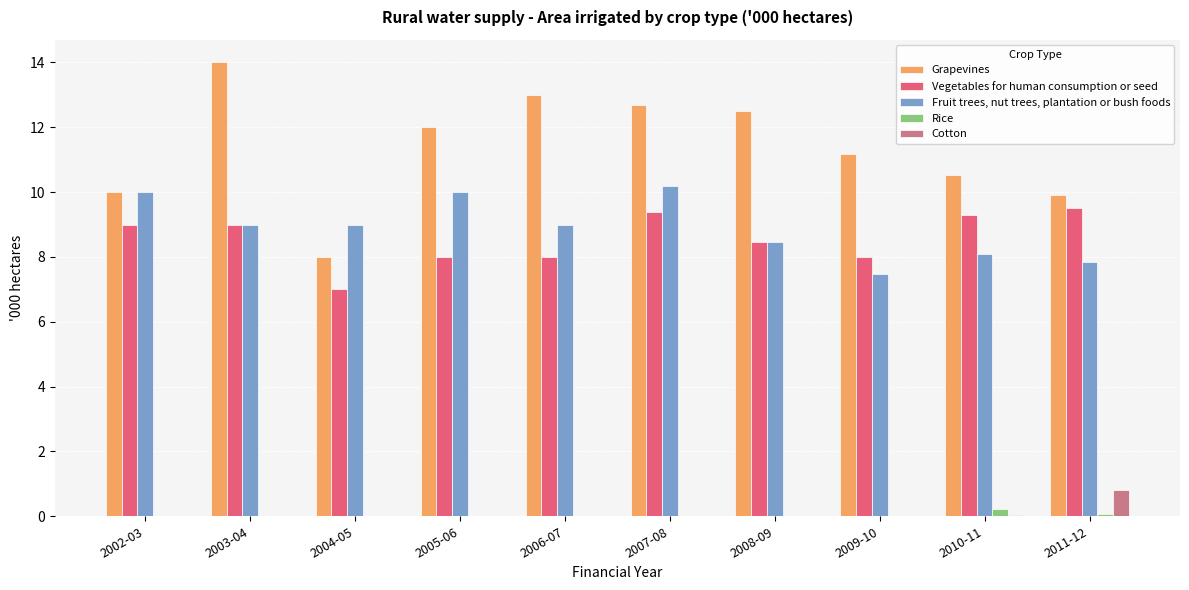

What is the total value across all series at 2008-09?

29.4